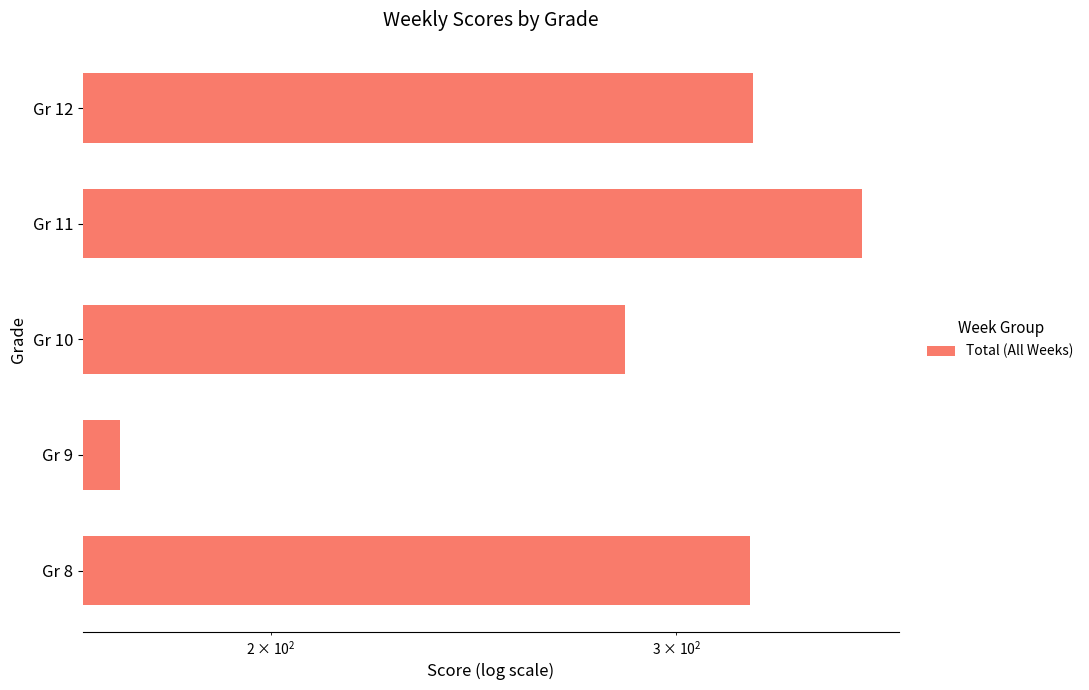

Does the chart contain any negative values?

No